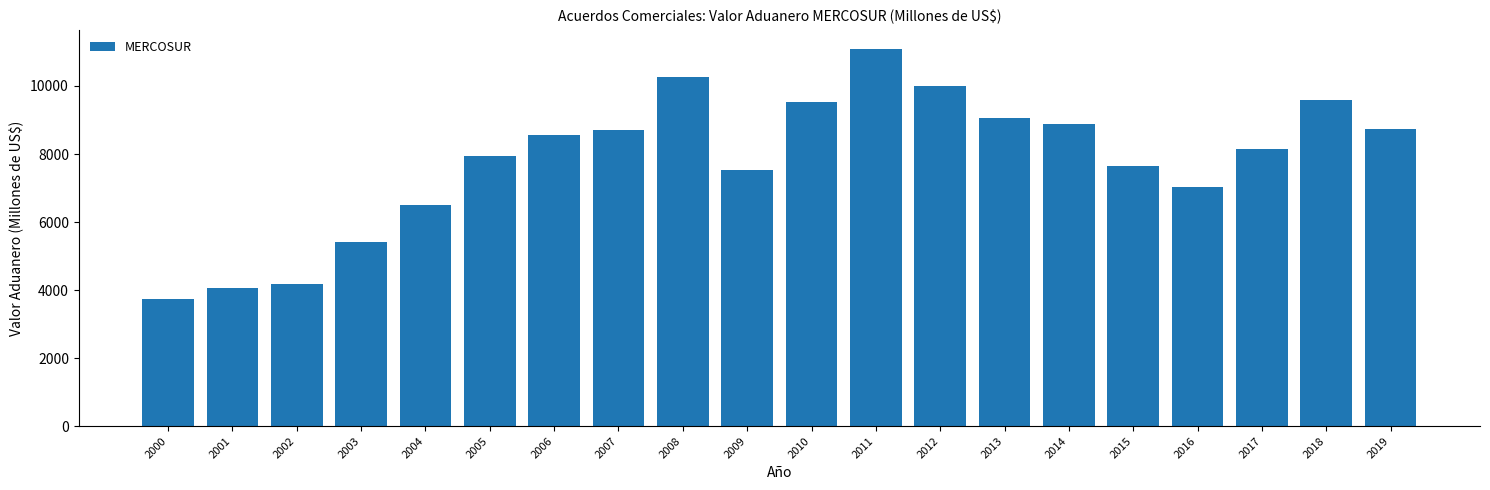

True or false: the data shows 1382.2 at 2001.

False